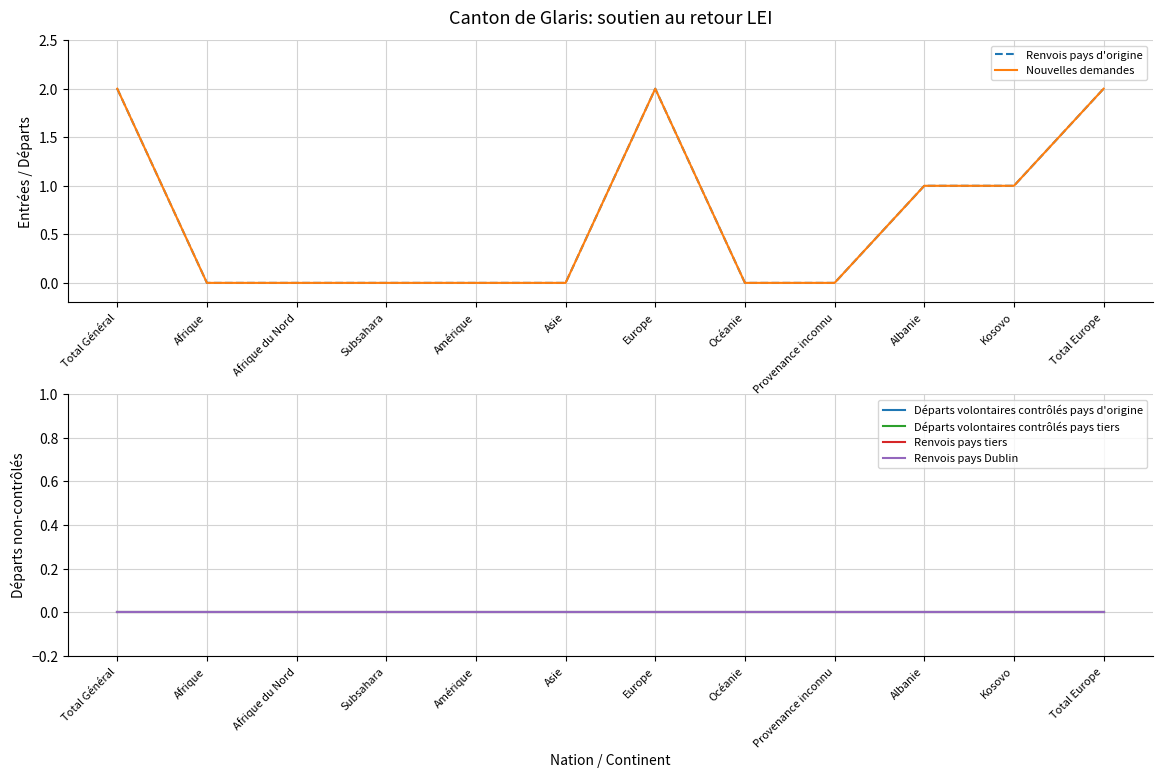

Reading left to right, transcribe all the data shown in this chart.

Renvois pays d'origine: 2	0	0	0	0	0	2	0	0	1	1	2
Nouvelles demandes: 2	0	0	0	0	0	2	0	0	1	1	2
Départs volontaires contrôlés pays d'origine: 0	0	0	0	0	0	0	0	0	0	0	0
Départs volontaires contrôlés pays tiers: 0	0	0	0	0	0	0	0	0	0	0	0
Renvois pays tiers: 0	0	0	0	0	0	0	0	0	0	0	0
Renvois pays Dublin: 0	0	0	0	0	0	0	0	0	0	0	0